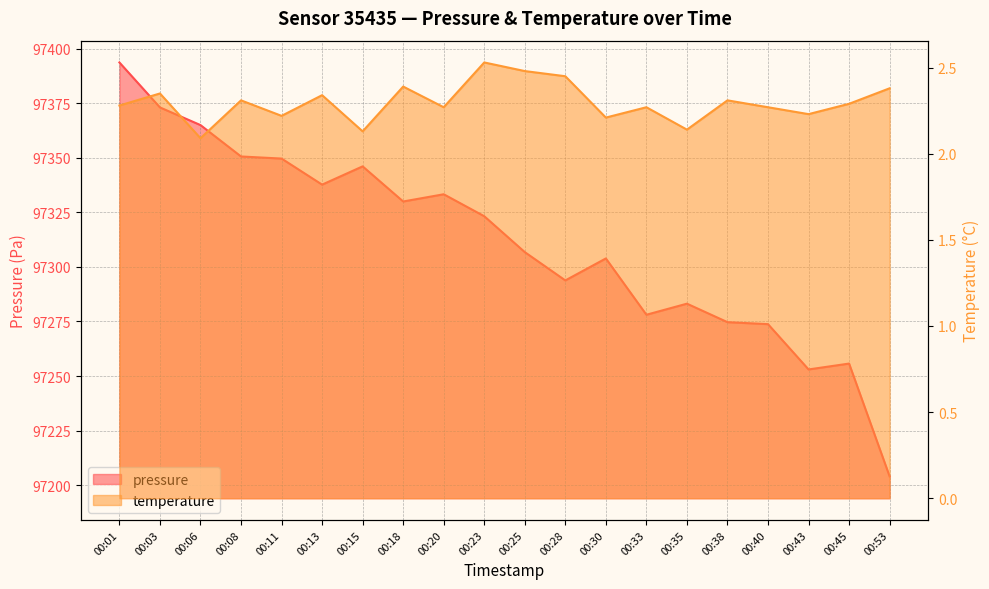

What is the value of the temperature point at the 3rd from the left?

2.1